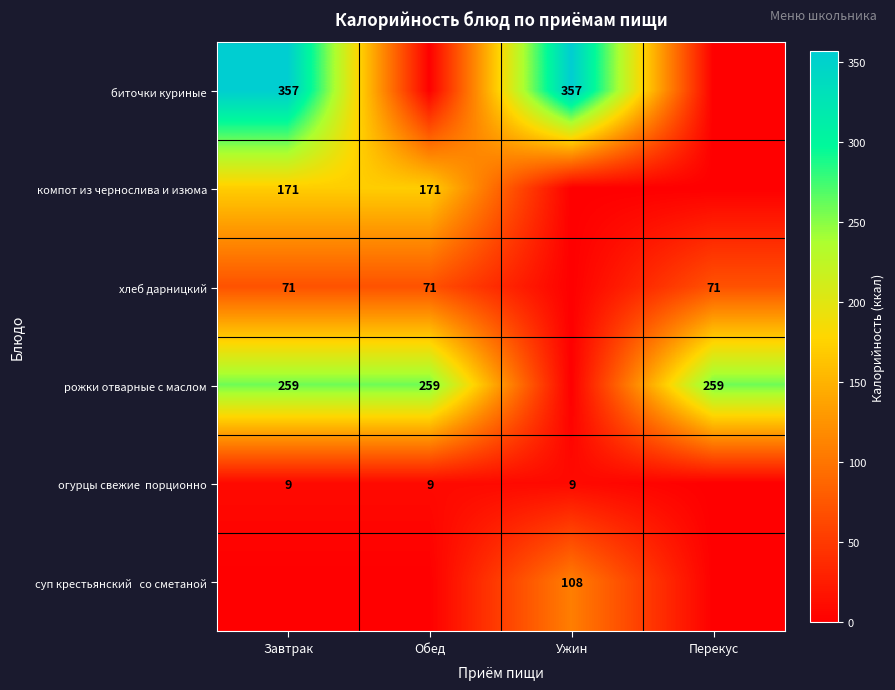

The value of хлеб дарницкий at Обед is 71. True or false?

True